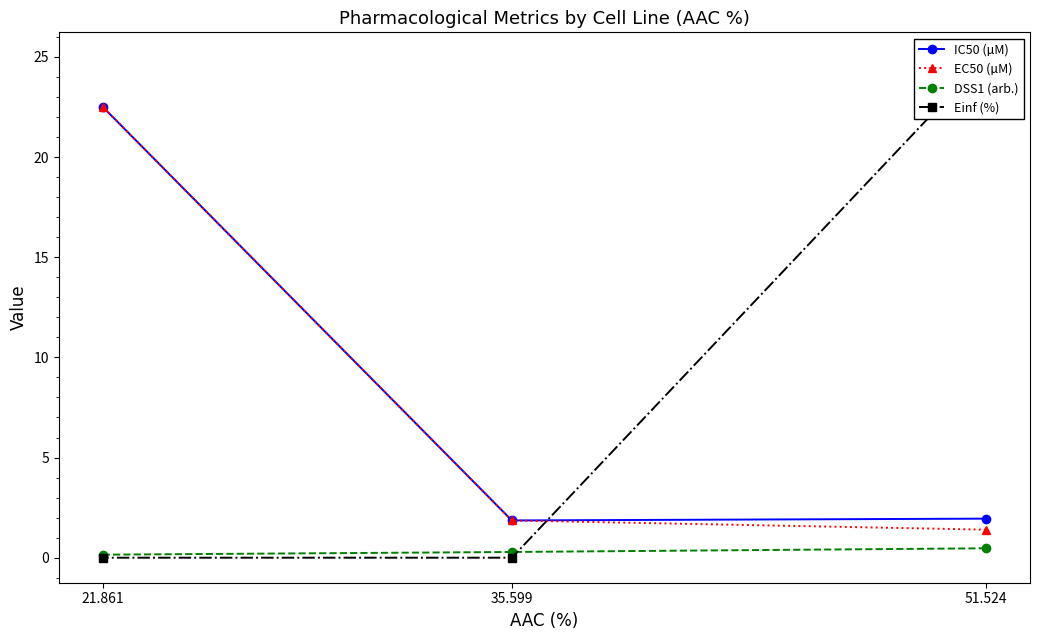

Rank the series by their maximum value, from highest to lowest.

Einf (%), IC50 (µM), EC50 (µM), DSS1 (arb.)